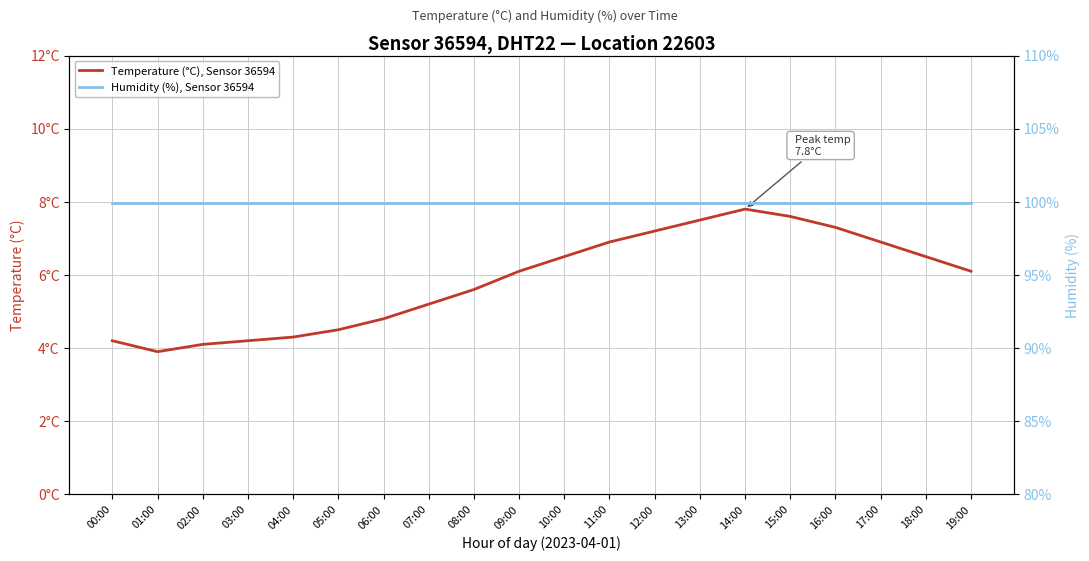

Which series has the largest total across all categories?

Humidity (%), Sensor 36594